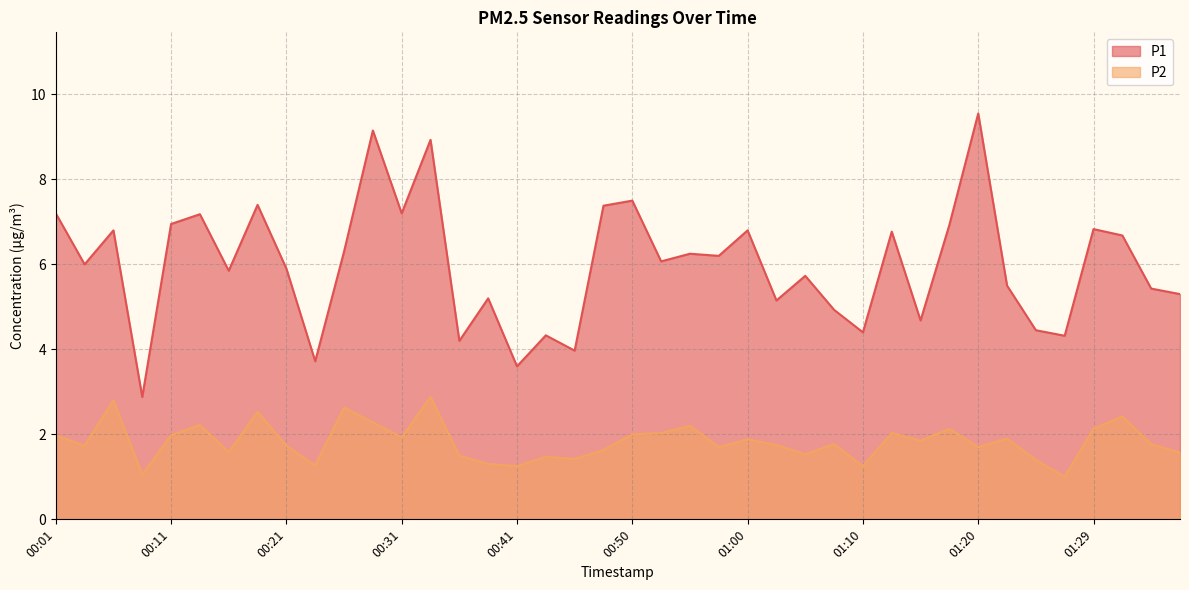

Reading right to left, list all the values displayed in this chart.

P1: 01:37=5.3	01:34=5.4	01:32=6.7	01:29=6.8	01:27=4.3	01:25=4.5	01:22=5.5	01:20=9.6	01:17=6.9	01:15=4.7	01:12=6.8	01:10=4.4	01:08=4.9	01:05=5.7	01:03=5.2	01:00=6.8	00:58=6.2	00:55=6.2	00:53=6.1	00:50=7.5	00:48=7.4	00:46=4.0	00:43=4.3	00:41=3.6	00:38=5.2	00:36=4.2	00:33=8.9	00:31=7.2	00:28=9.2	00:26=6.3	00:23=3.7	00:21=5.9	00:18=7.4	00:16=5.8	00:13=7.2	00:11=7.0	00:08=2.9	00:06=6.8	00:03=6.0	00:01=7.2
P2: 01:37=1.6	01:34=1.8	01:32=2.4	01:29=2.1	01:27=1.0	01:25=1.4	01:22=1.9	01:20=1.7	01:17=2.1	01:15=1.9	01:12=2.0	01:10=1.2	01:08=1.8	01:05=1.5	01:03=1.8	01:00=1.9	00:58=1.7	00:55=2.2	00:53=2.0	00:50=2.0	00:48=1.6	00:46=1.4	00:43=1.5	00:41=1.2	00:38=1.3	00:36=1.5	00:33=2.9	00:31=1.9	00:28=2.3	00:26=2.6	00:23=1.3	00:21=1.7	00:18=2.5	00:16=1.6	00:13=2.2	00:11=2.0	00:08=1.1	00:06=2.8	00:03=1.7	00:01=2.0